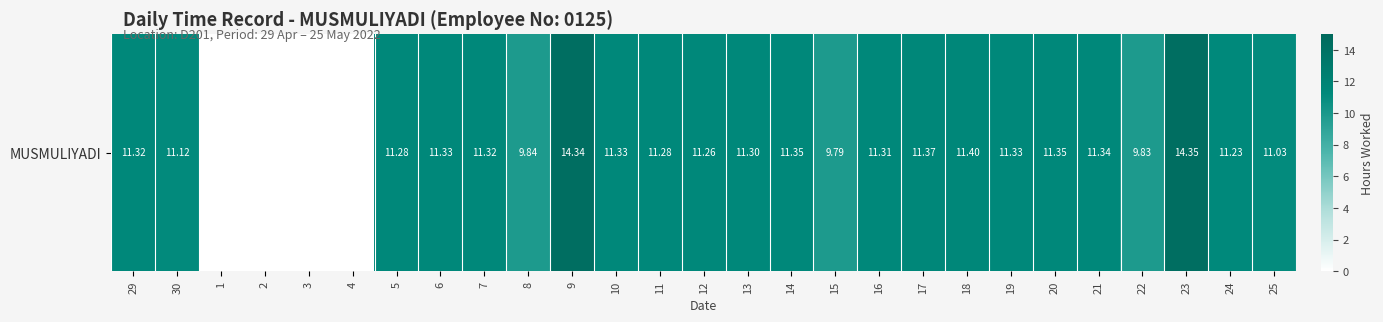

List the labels in order of value, largest first.

23, 9, 18, 17, 14, 20, 21, 6, 10, 19, 29, 7, 16, 13, 5, 11, 12, 24, 30, 25, 8, 22, 15, 1, 2, 3, 4